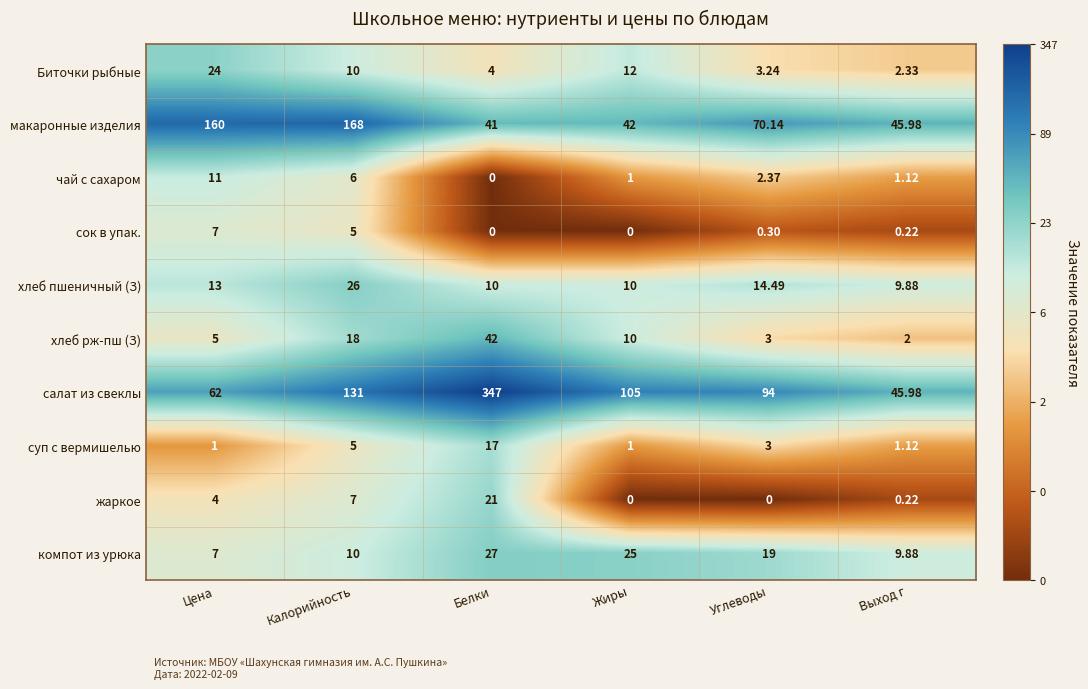

At how many categories does at least one series exceed 2?

6